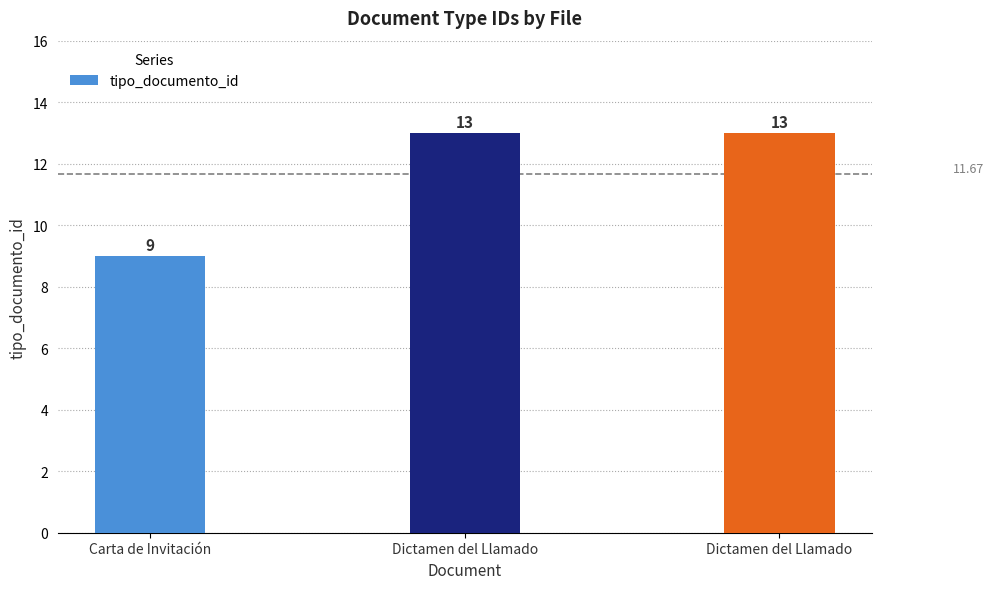

What is the difference between the maximum and minimum values?

4